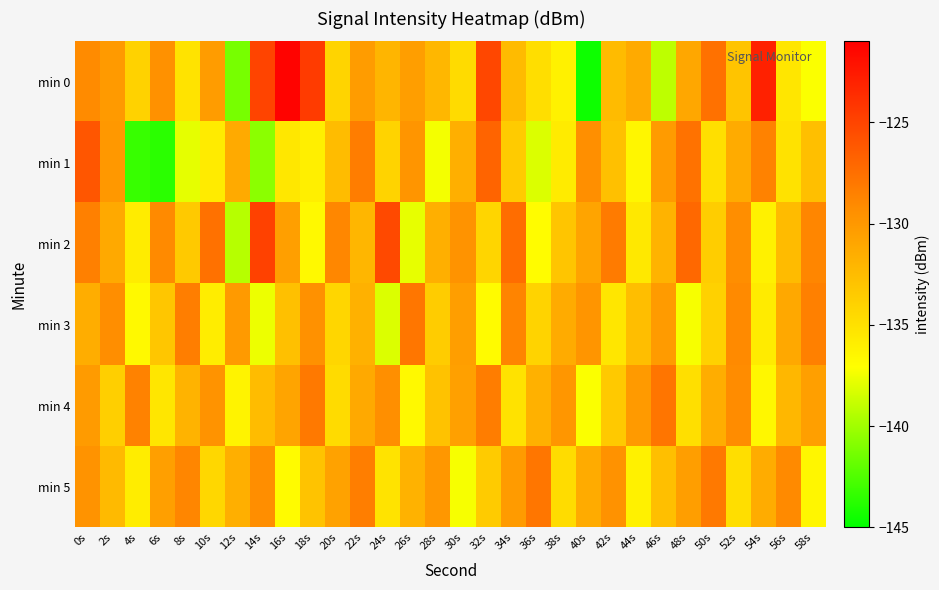

How many data points does each series have?

30